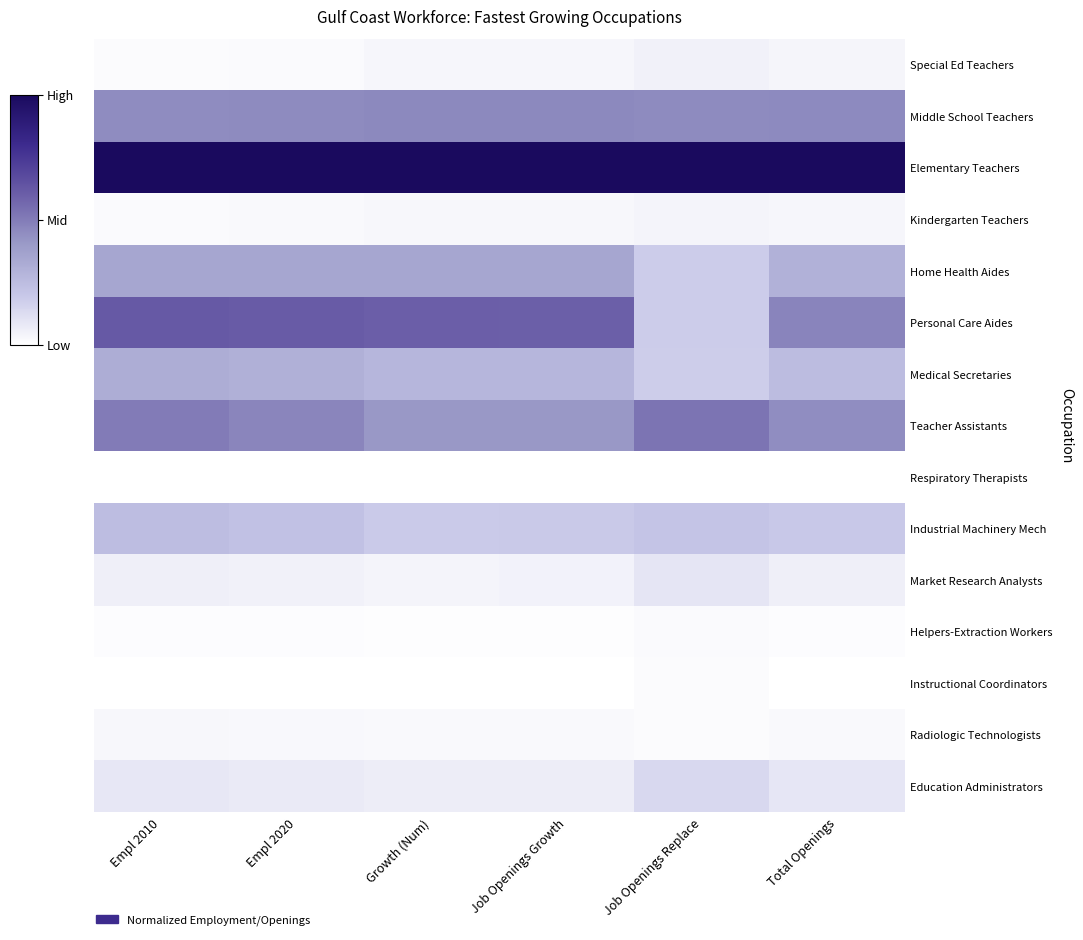

How many data points does each series have?

6